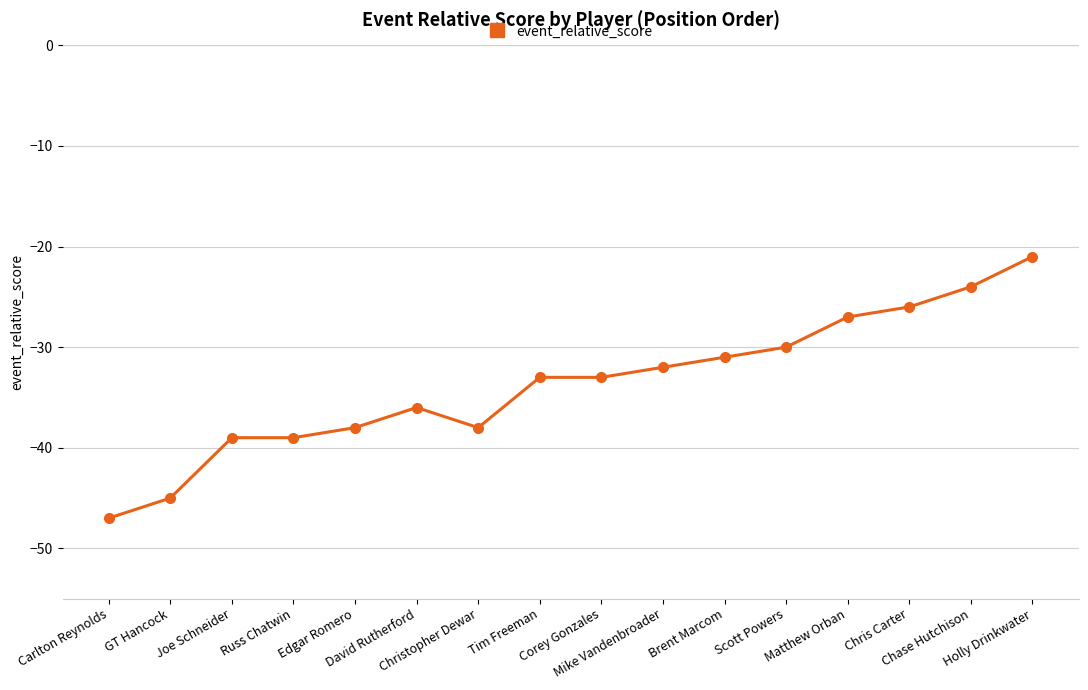

Does the chart display data point markers on the line(s)?

Yes